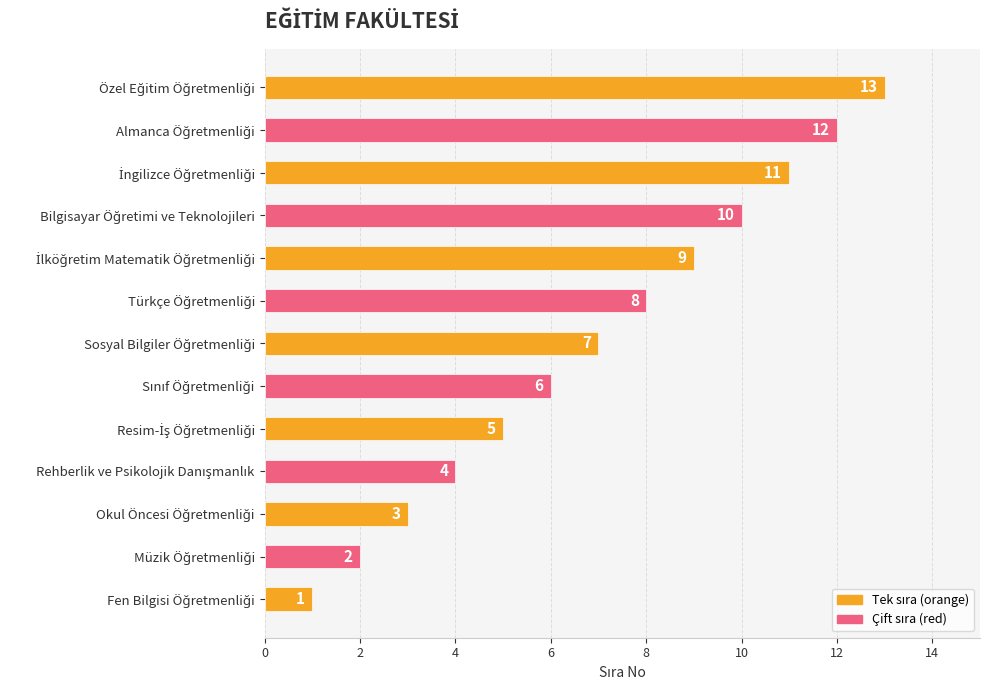

What is the average value?

7